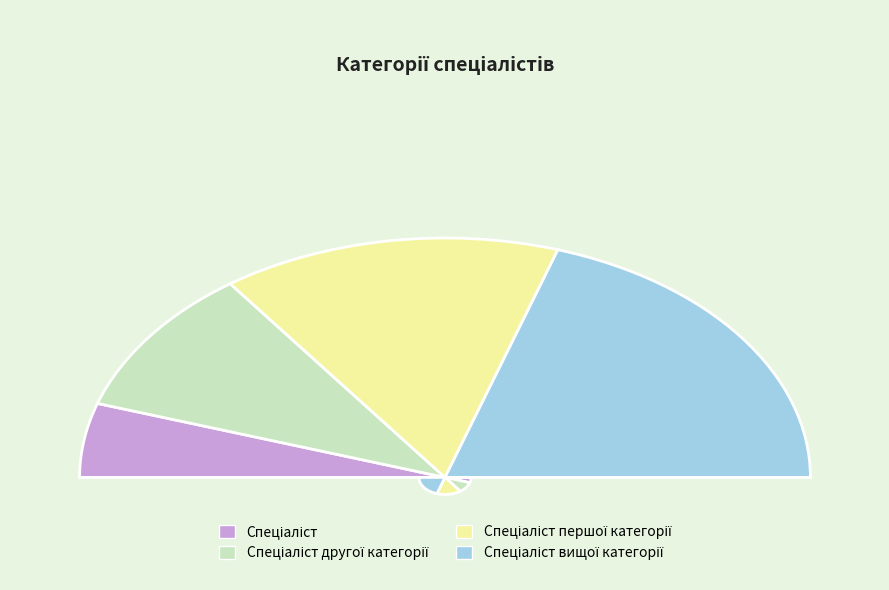

What portion of the pie excludes Спеціаліст?

90.0%